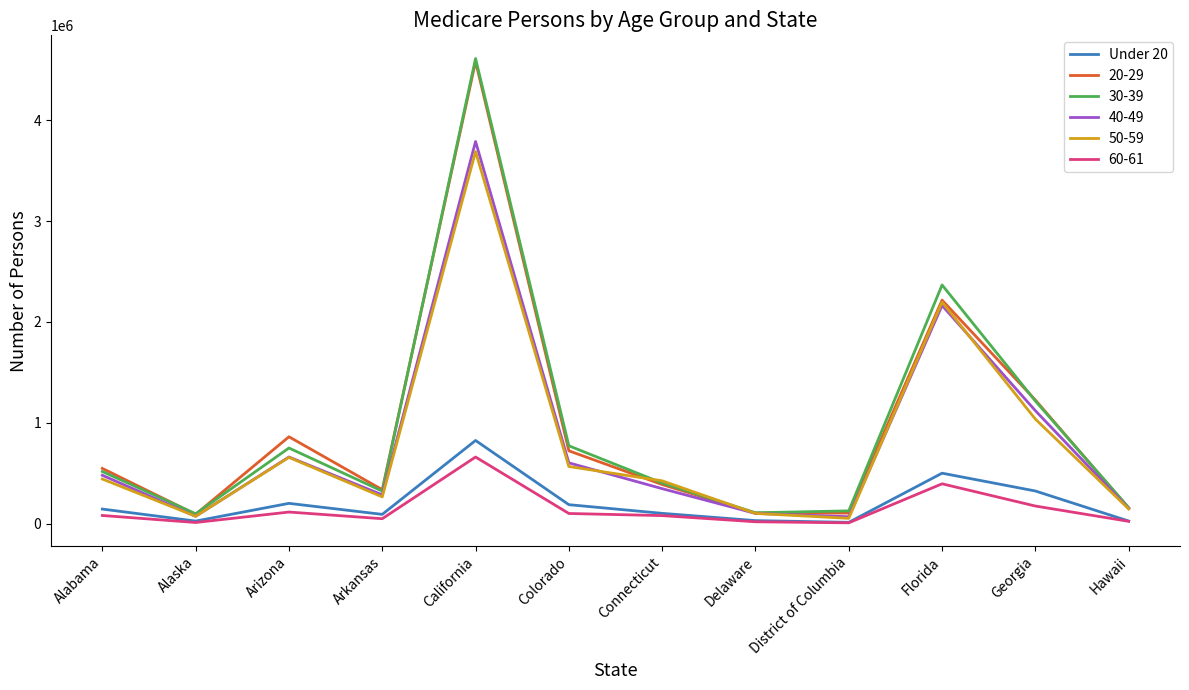

Which category has the highest value across all series?

California